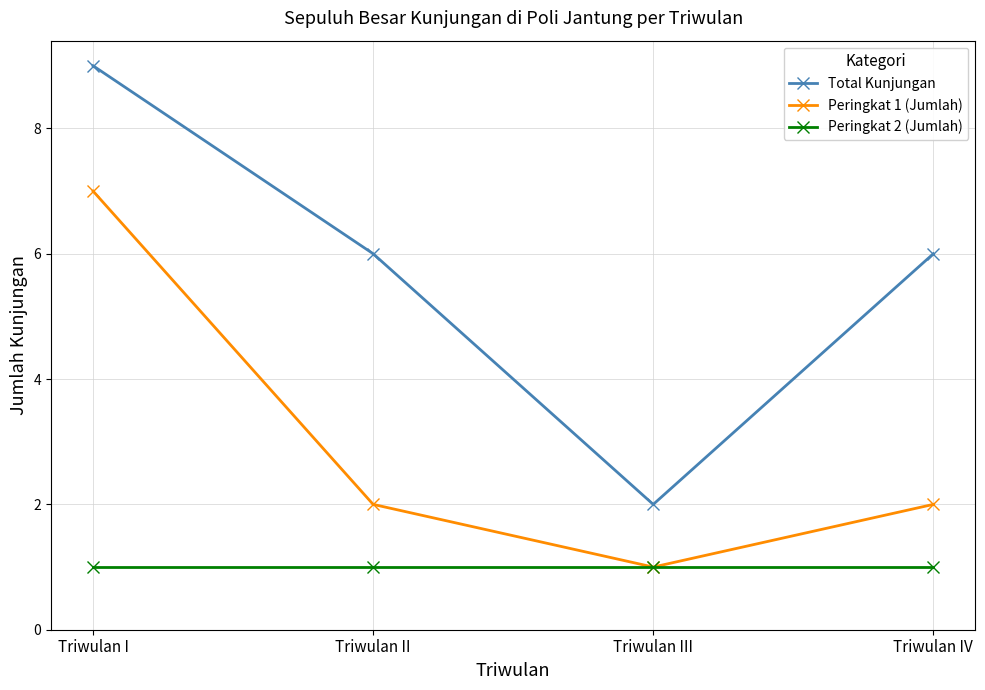

How many data points does each series have?

4